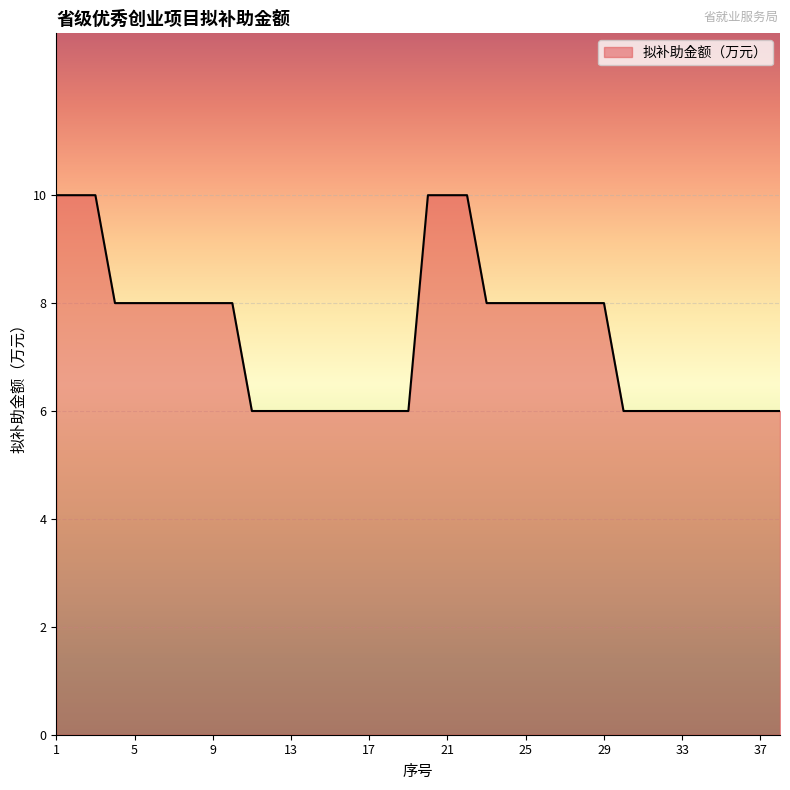

What is the minimum value shown in the chart?

6